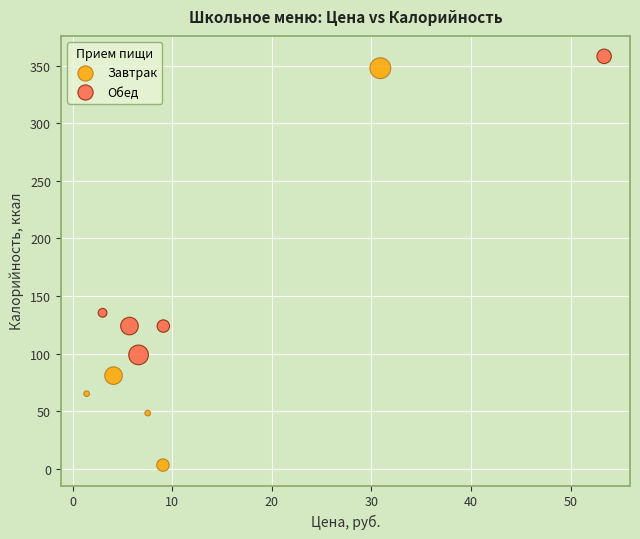

Which series has the largest Y range (max minus min)?

Завтрак